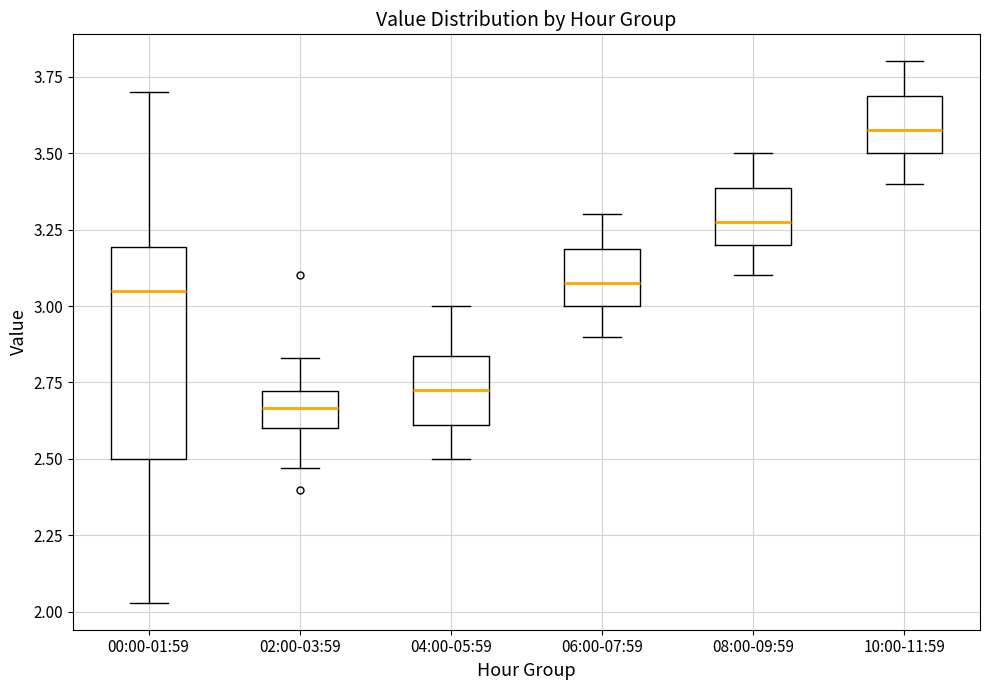

Reading left to right, read every box against the y-axis: the position of its median line, the range the box covers, and the ends of its whiskers. The values are not printed on the chart, so give them approximately, as read against the axis.

00:00-01:59: median 3.05, box 2.50 to 3.20, whiskers 2.05 to 3.70
02:00-03:59: median 2.65, box 2.60 to 2.70, whiskers 2.45 to 2.85
04:00-05:59: median 2.75, box 2.60 to 2.85, whiskers 2.50 to 3.00
06:00-07:59: median 3.10, box 3.00 to 3.20, whiskers 2.90 to 3.30
08:00-09:59: median 3.30, box 3.20 to 3.40, whiskers 3.10 to 3.50
10:00-11:59: median 3.60, box 3.50 to 3.70, whiskers 3.40 to 3.80